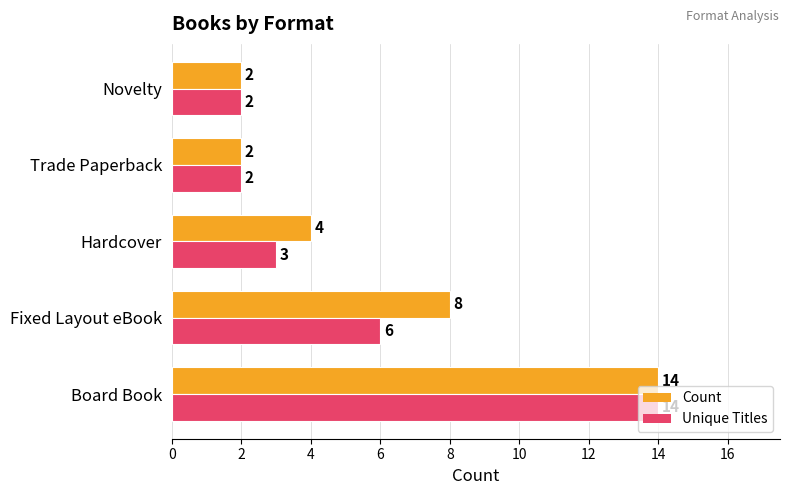

At which label is Unique Titles closest to 8?

Fixed Layout eBook